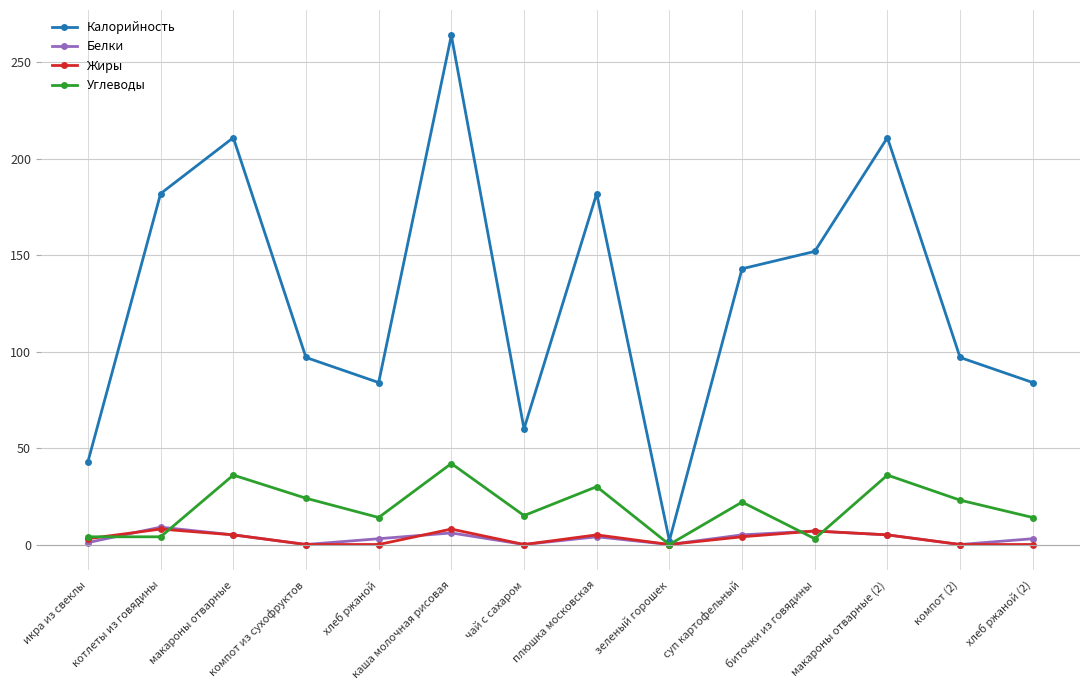

What are all the series names shown in the legend?

Калорийность, Белки, Жиры, Углеводы